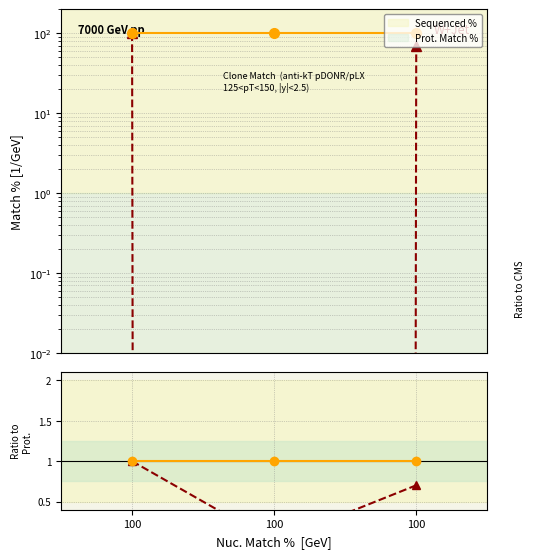

Count the number of categories in the chart.

3